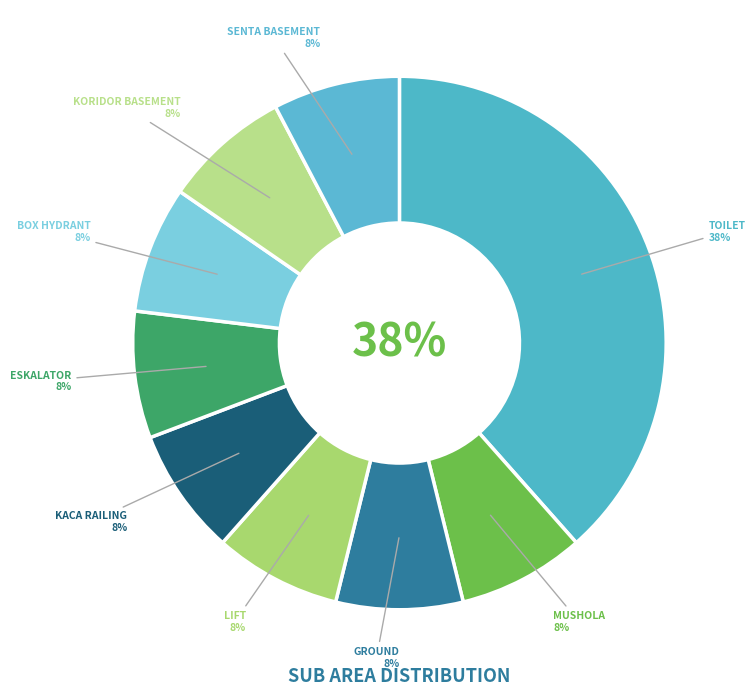

Rank the categories by value from lowest to highest.

MUSHOLA, GROUND, LIFT, KACA RAILING, ESKALATOR, BOX HYDRANT, KORIDOR BASEMENT, SENTA BASEMENT, TOILET